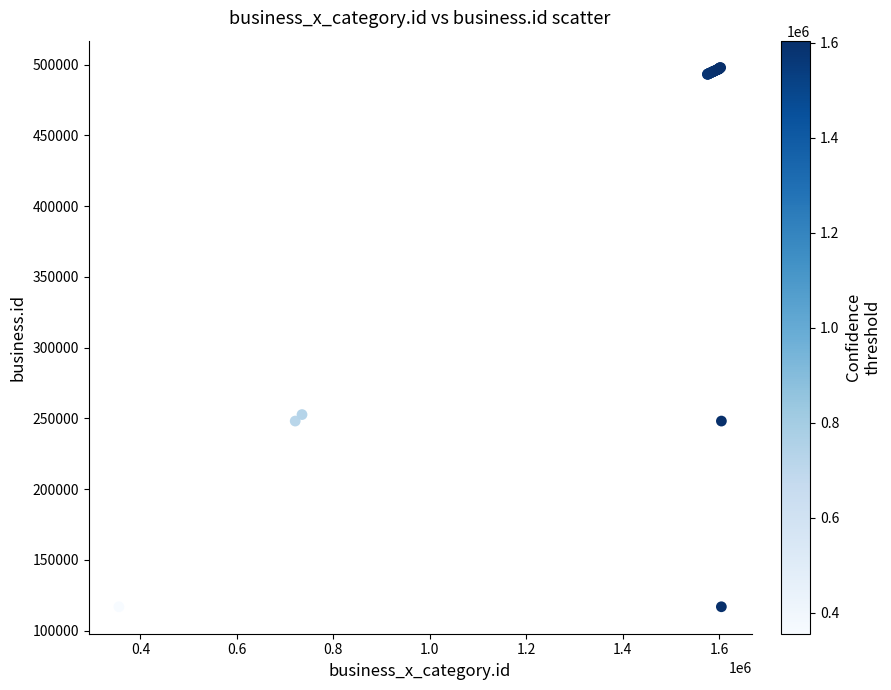

What Y value in the scatter plot is closest to 307321?

252629